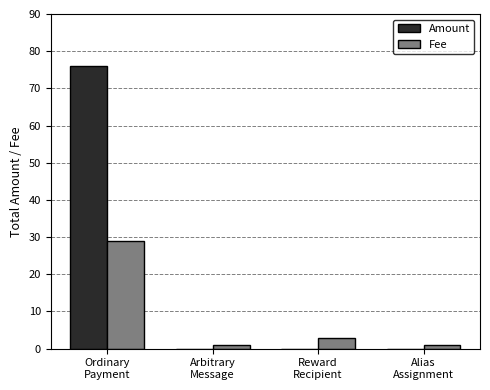

Does the chart contain stacked bars?

No